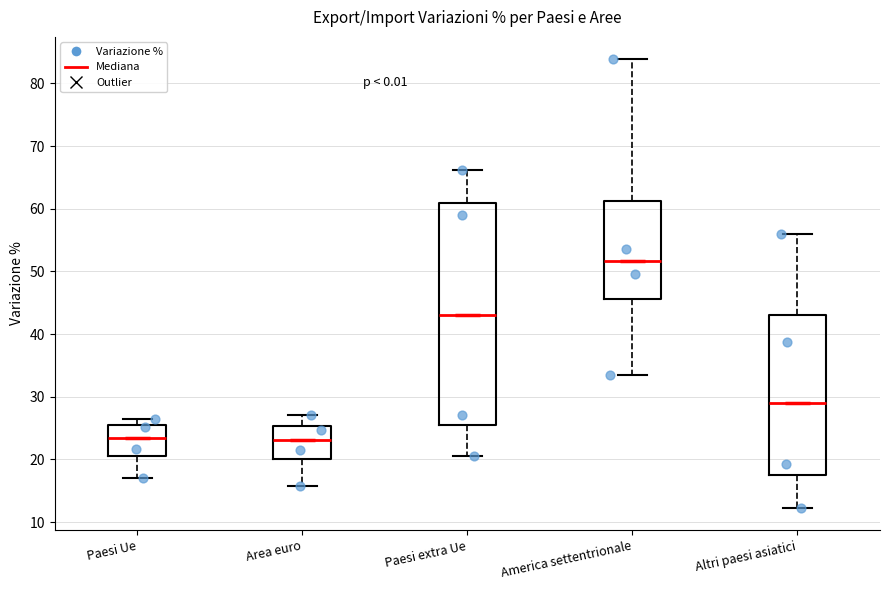

Where does the lower whisker of the box for America settentrionale end on the y-axis? The values are not printed on the chart, so give them approximately, as read against the axis.

33